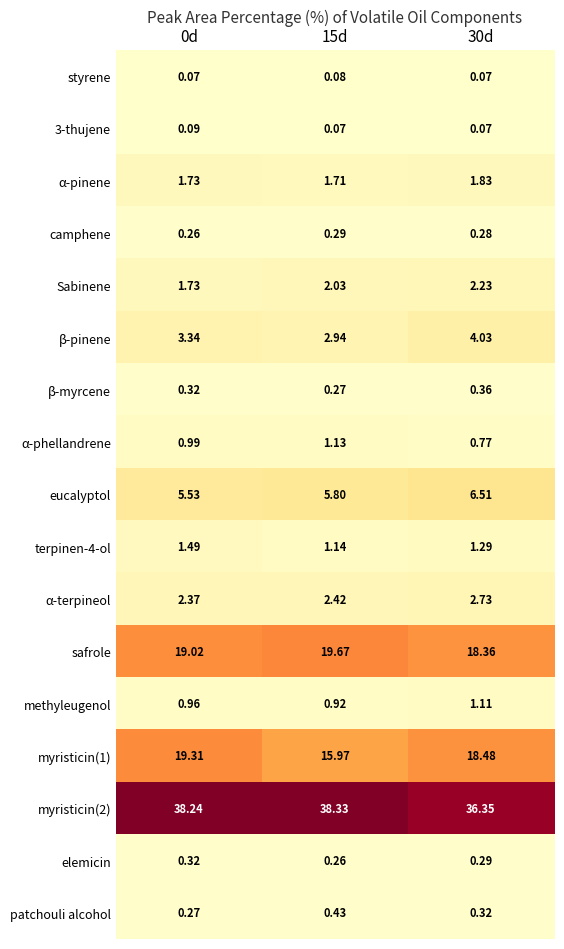

Which series has the largest total across all categories?

myristicin(2)